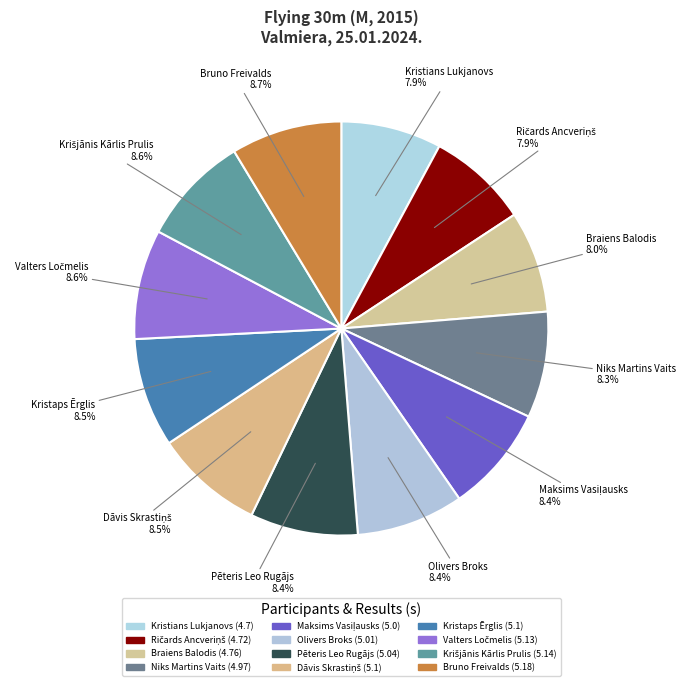

Is there a majority slice in this chart?

No